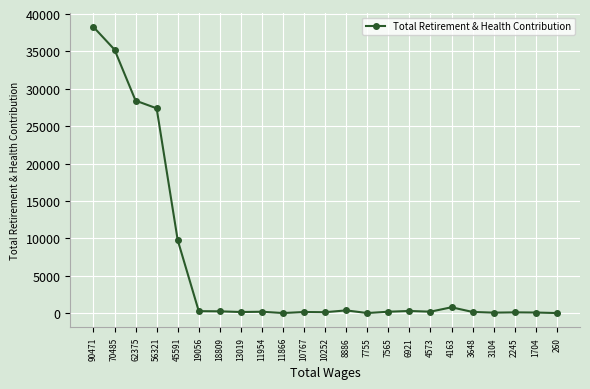

Where is the data nearest to the value 19135?

56321